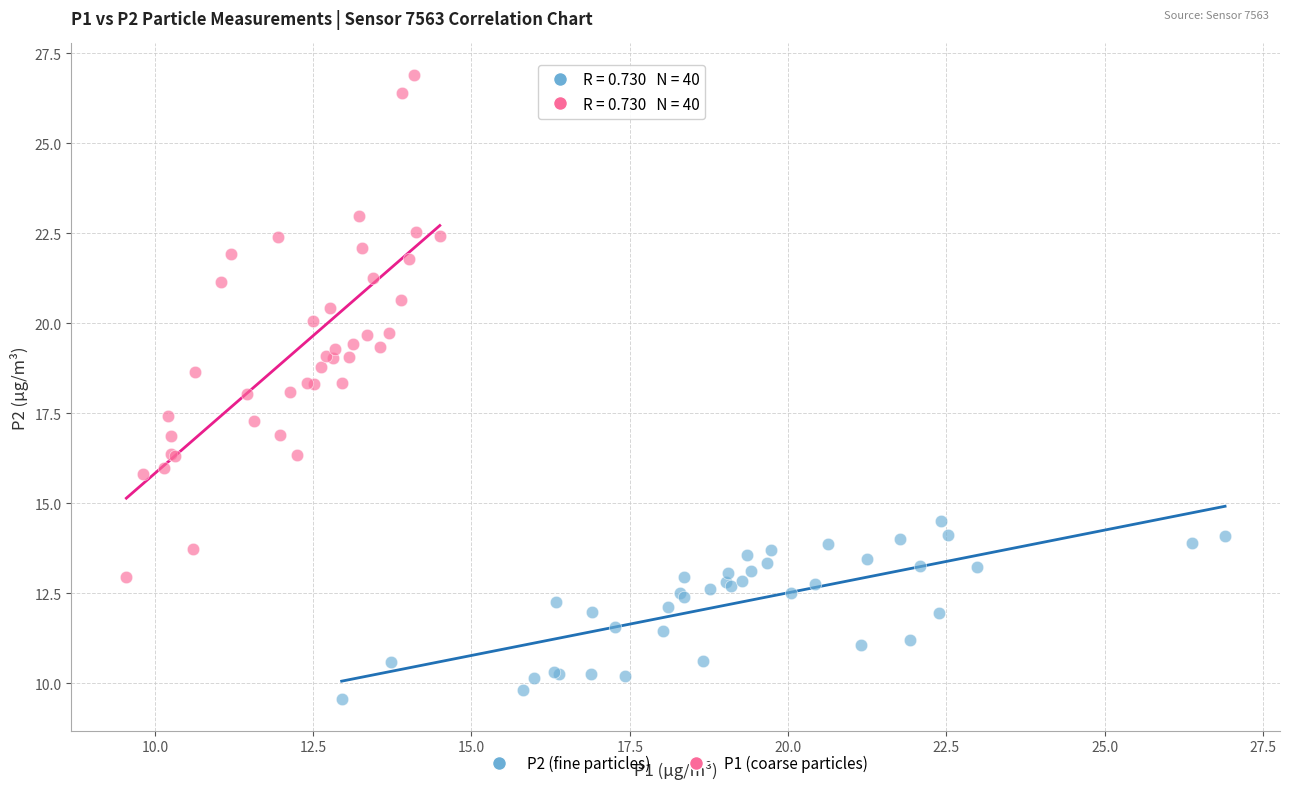

Which series has the widest spread of Y values?

P1 (coarse particles)